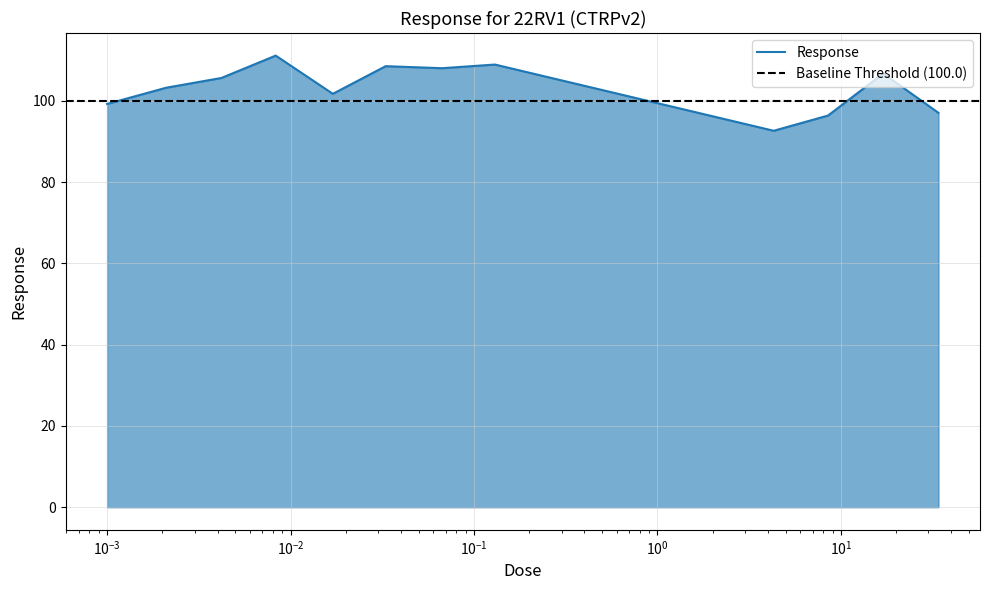

How many categories are shown in the chart?

12